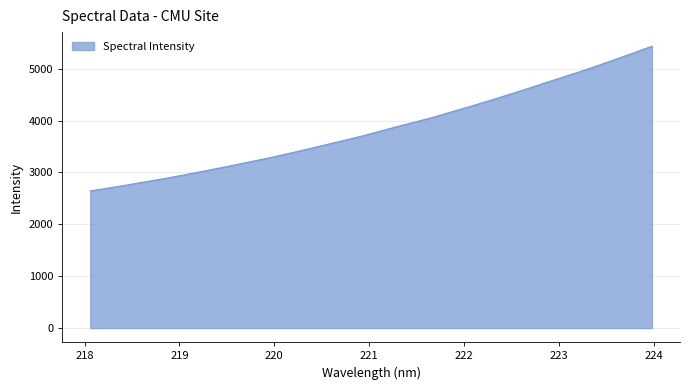

What is the smallest value displayed?

2643.4